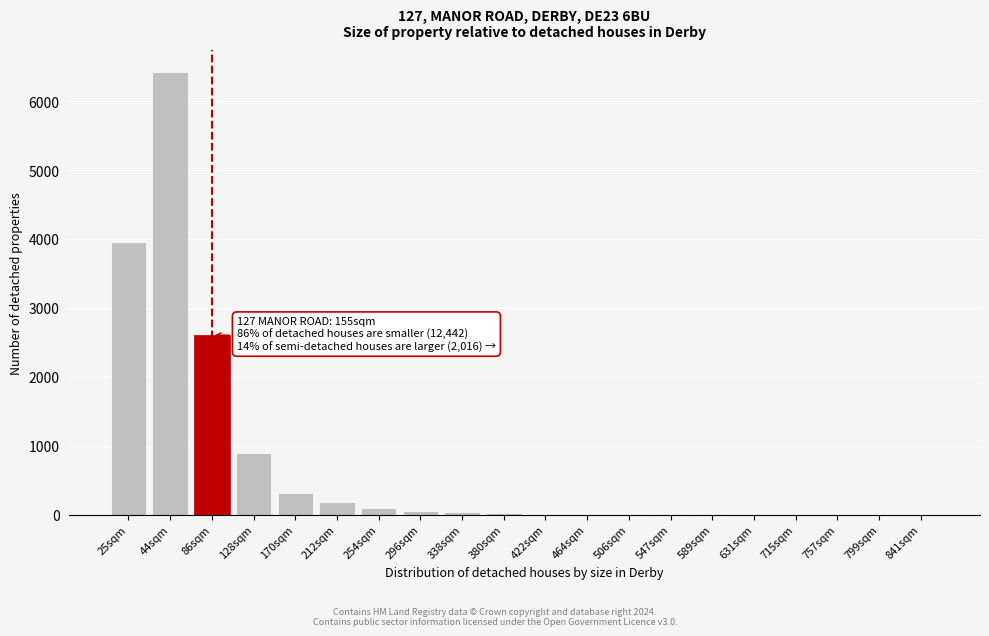

Is it true that the value at 212sqm is 187?

True